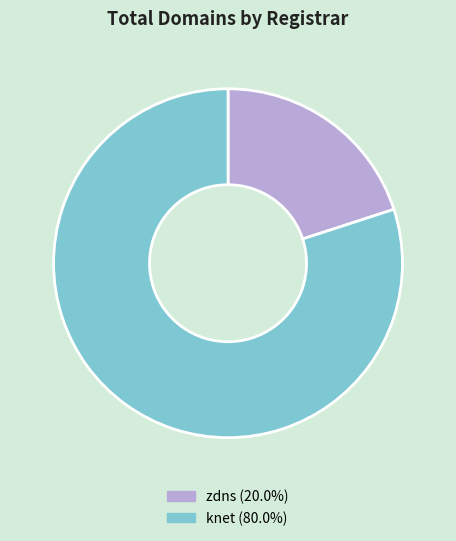

Rank the categories by value from lowest to highest.

zdns, knet